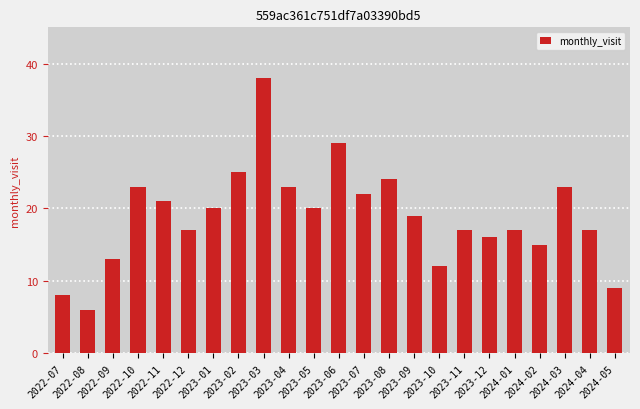

What is the difference between the second highest and second lowest values?

21